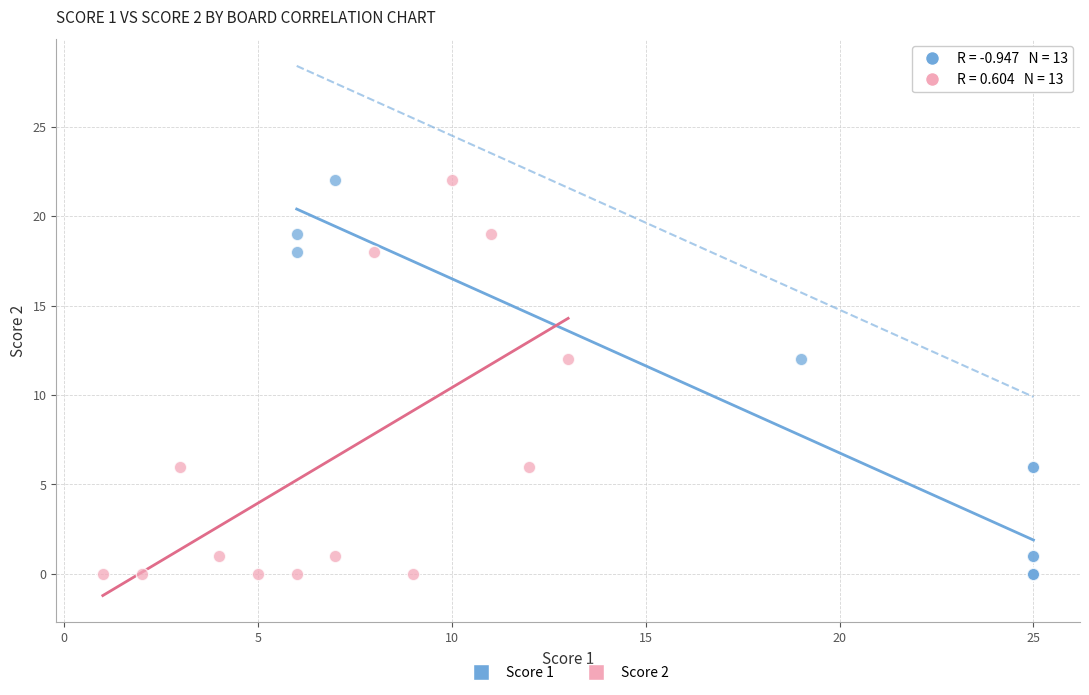

What are all the series names shown in the legend?

Score 1, Score 2